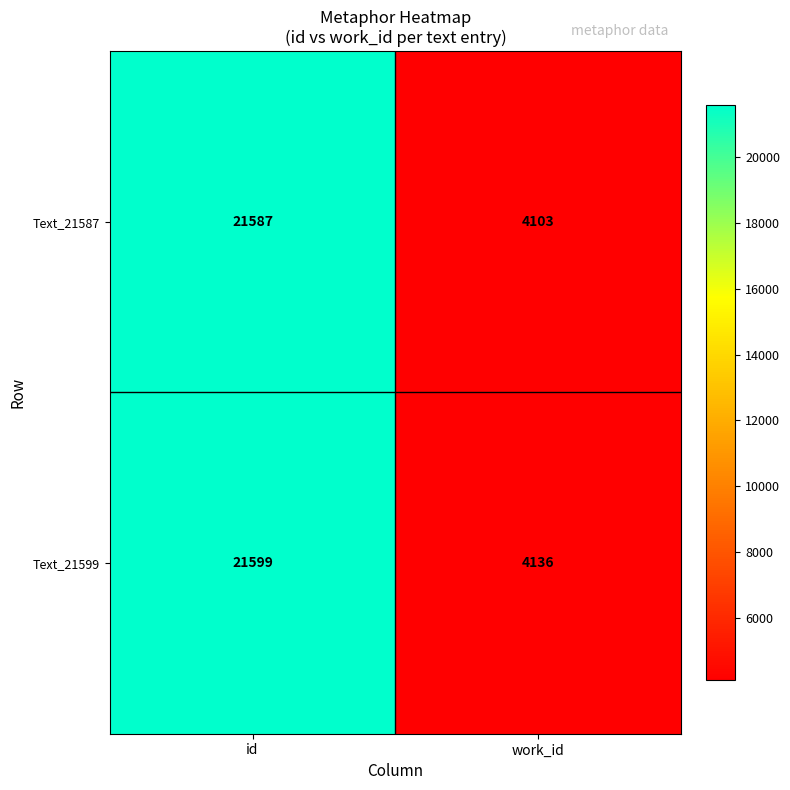

Reading left to right, list all the values displayed in this chart.

Text_21587: id=21587	work_id=4103
Text_21599: id=21599	work_id=4136